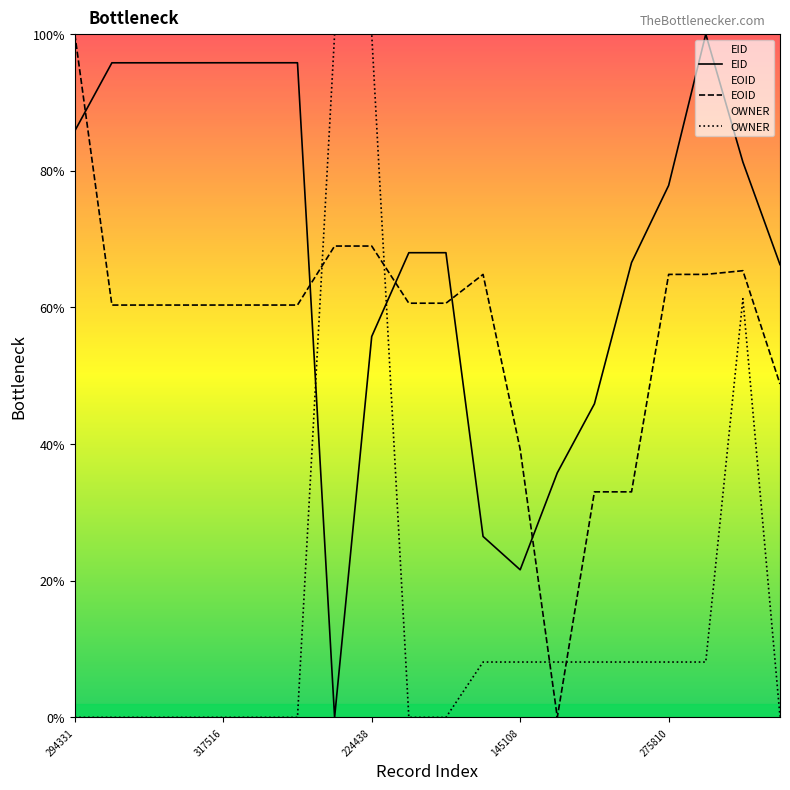

What is the total value across all series at 283761?

208.0